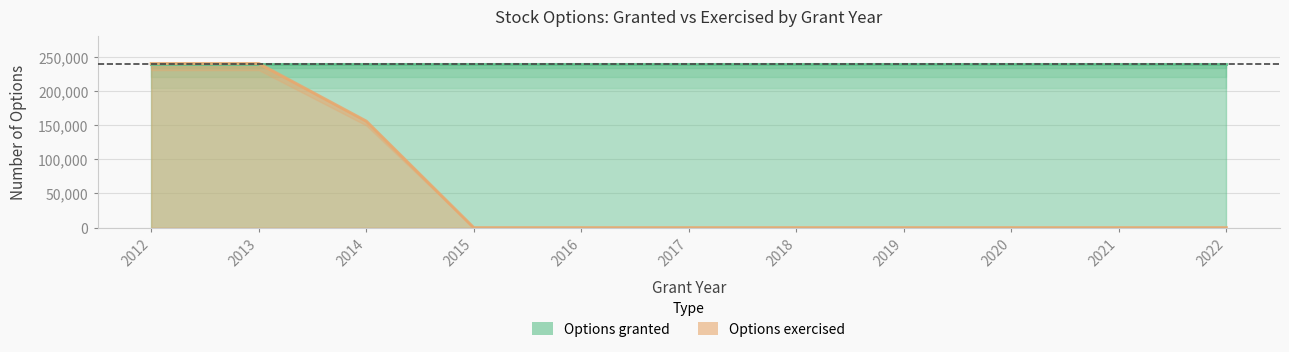

What is the change in value from 2014 to 2019?

-155760